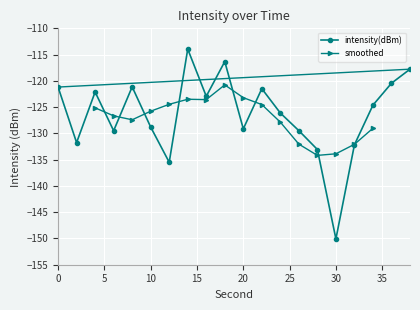

Which has a higher value, 12 or 16?

16